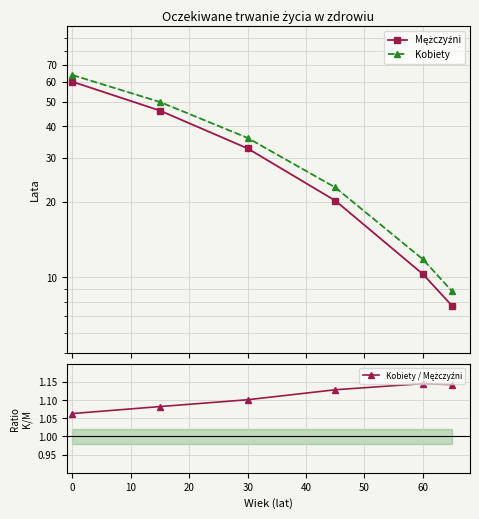

What is the sum of the Mężczyźni values at 30 and 60?

42.9